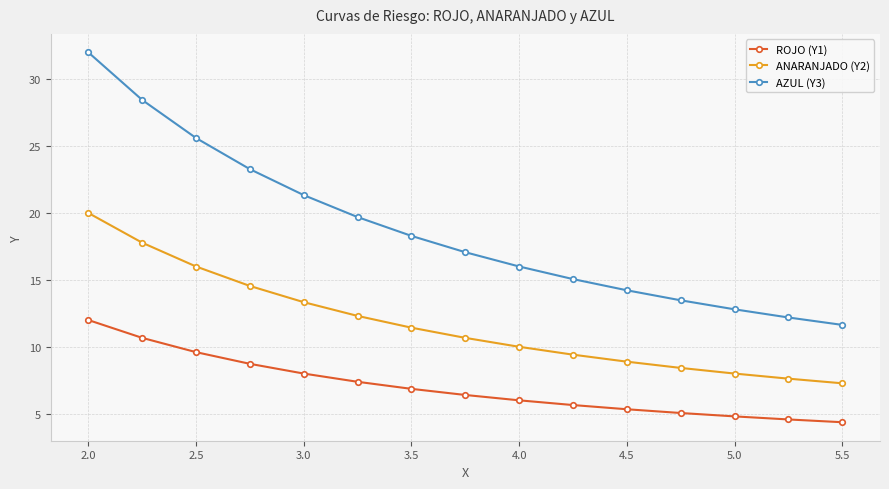

What is the maximum value for AZUL (Y3)?

32.0